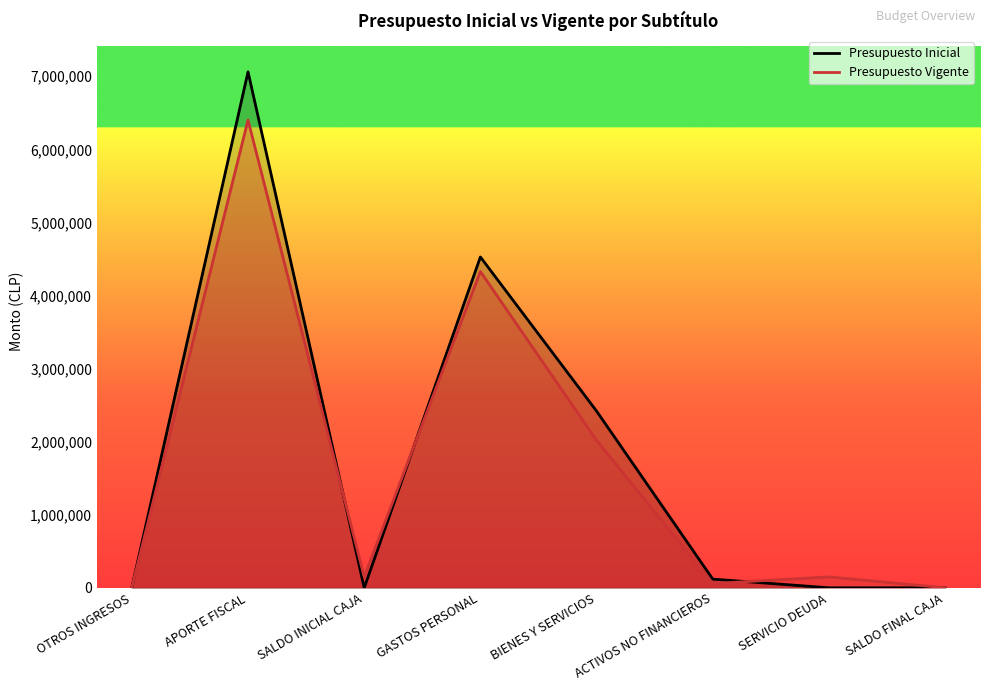

What position from the right is APORTE FISCAL?

7